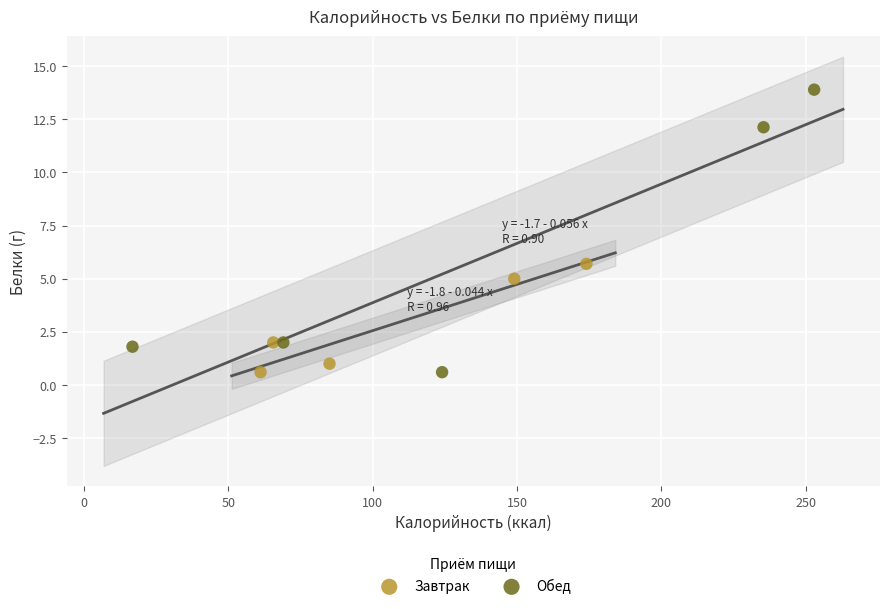

Which series reaches the maximum Y coordinate?

Обед